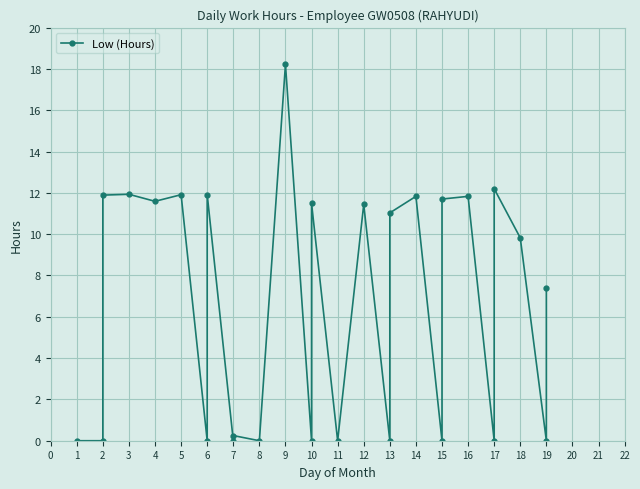

The value at 2 is 11.9. True or false?

True